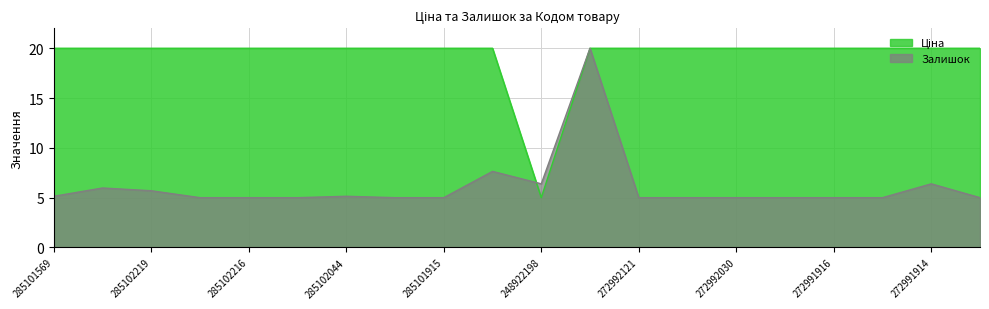

Does the chart have visible grid lines?

Yes